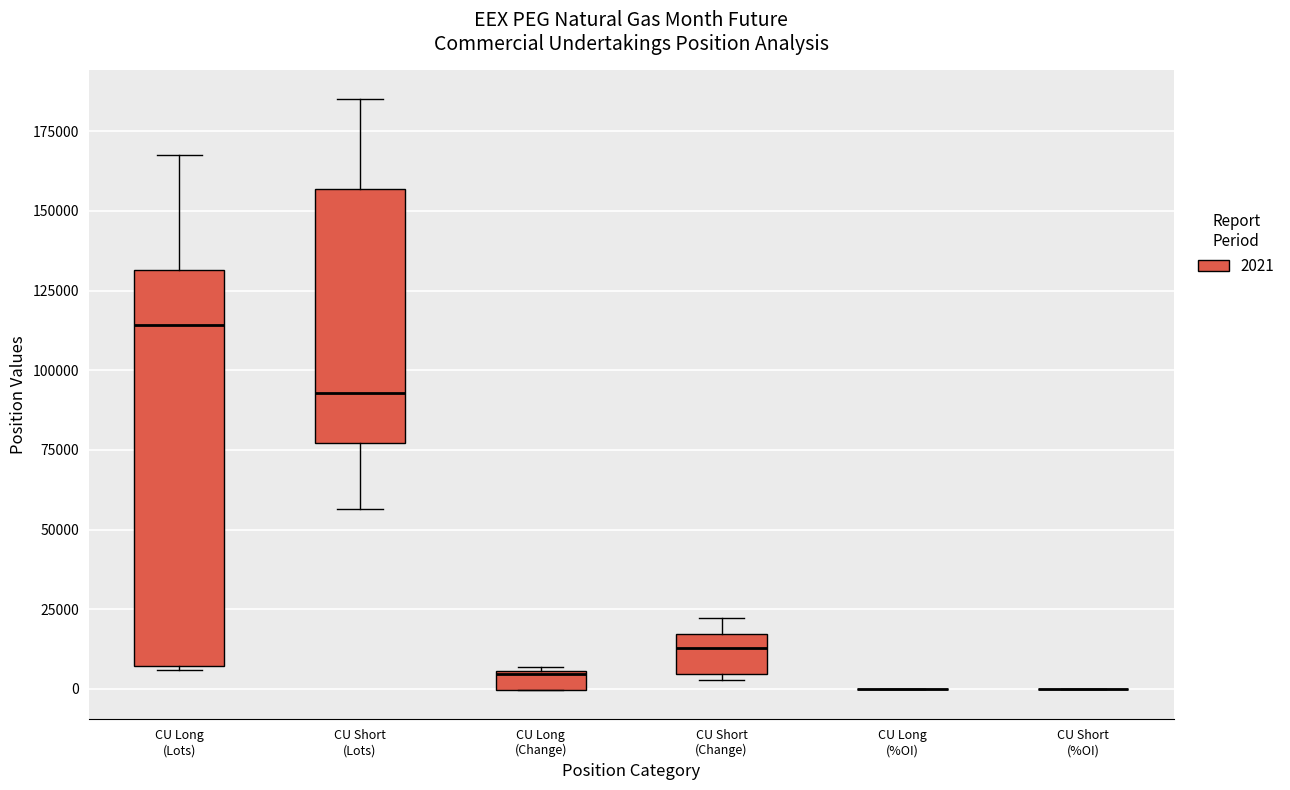

Where is the upper edge of the box for CU Long (Change) on the y-axis? The values are not printed on the chart, so give them approximately, as read against the axis.

5000